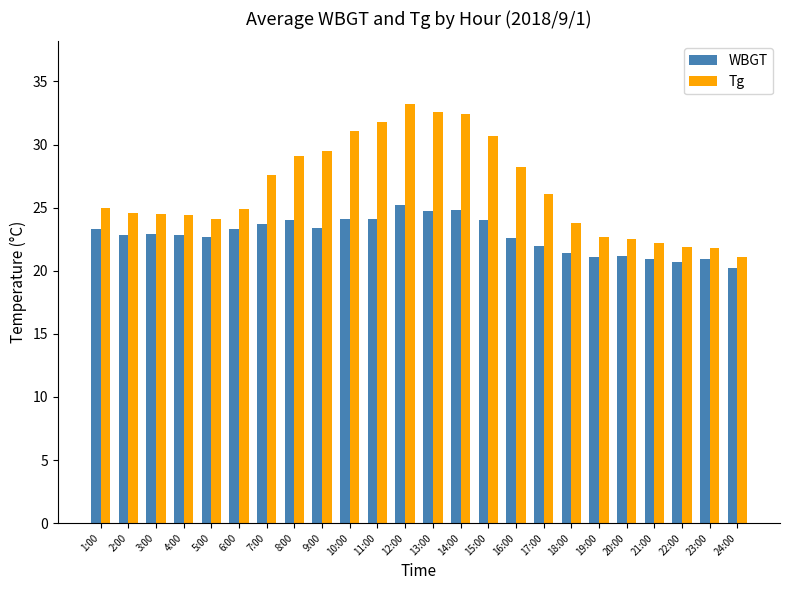

How many series are shown in this chart?

2